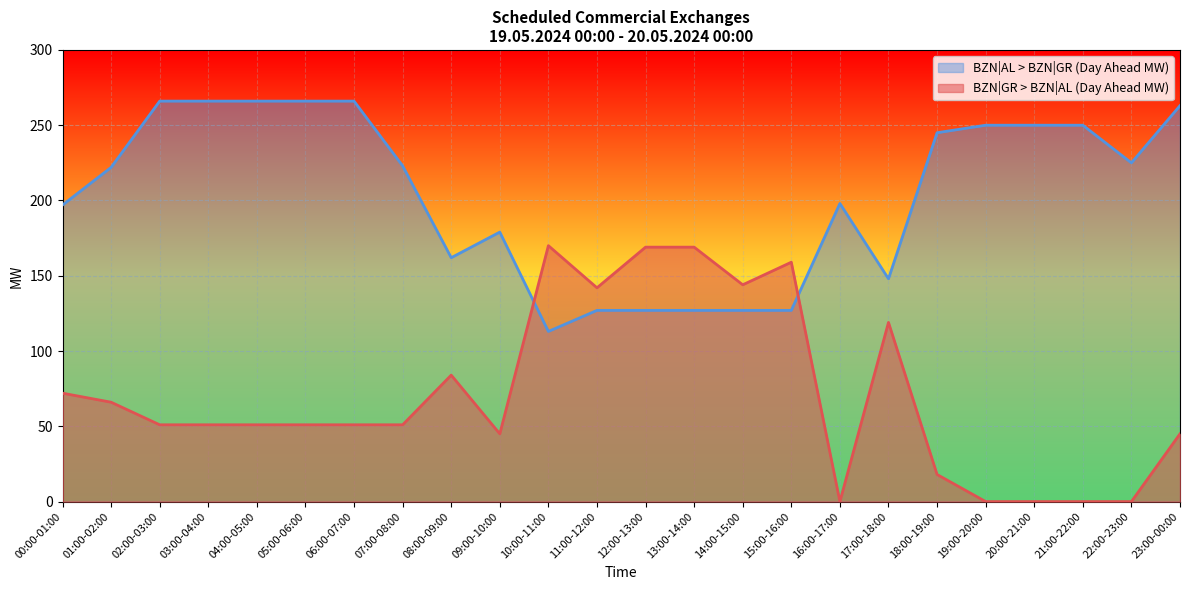

What is the maximum value shown in the chart?

266